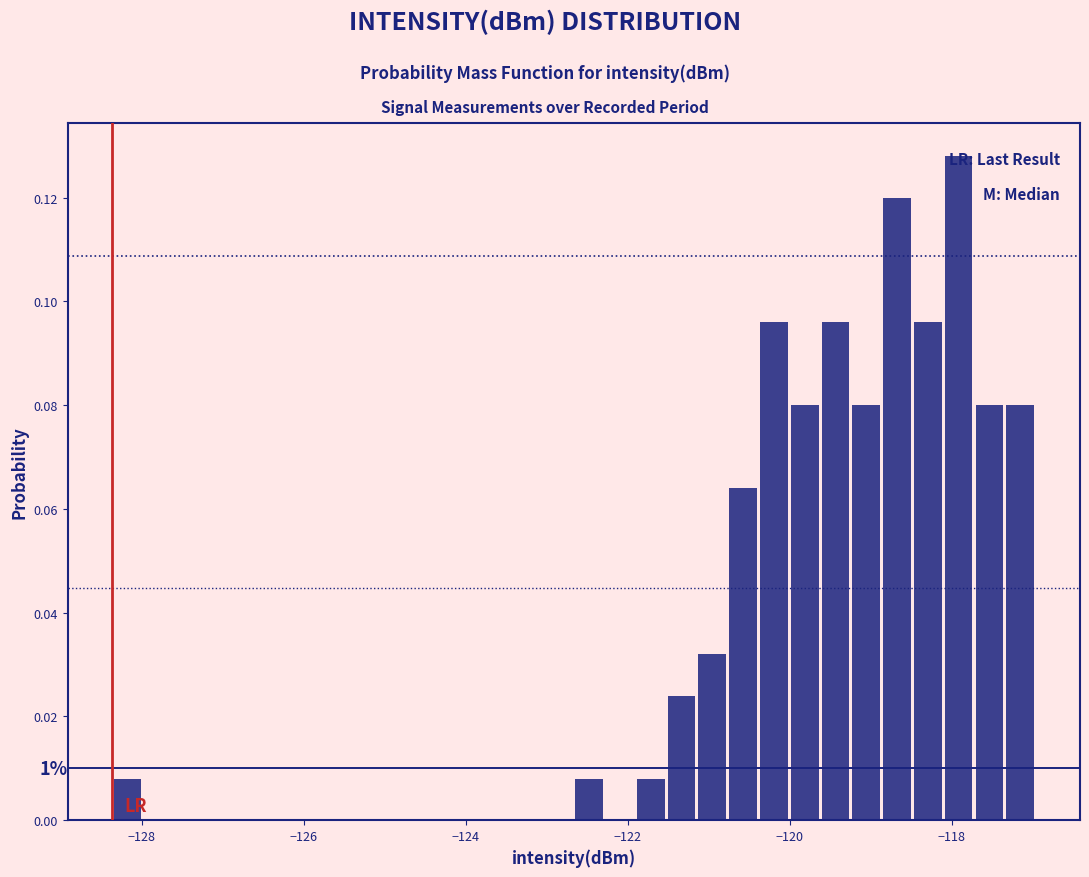

Read against the x-axis, roughly where is the centre of the tallest bar?

-118.0